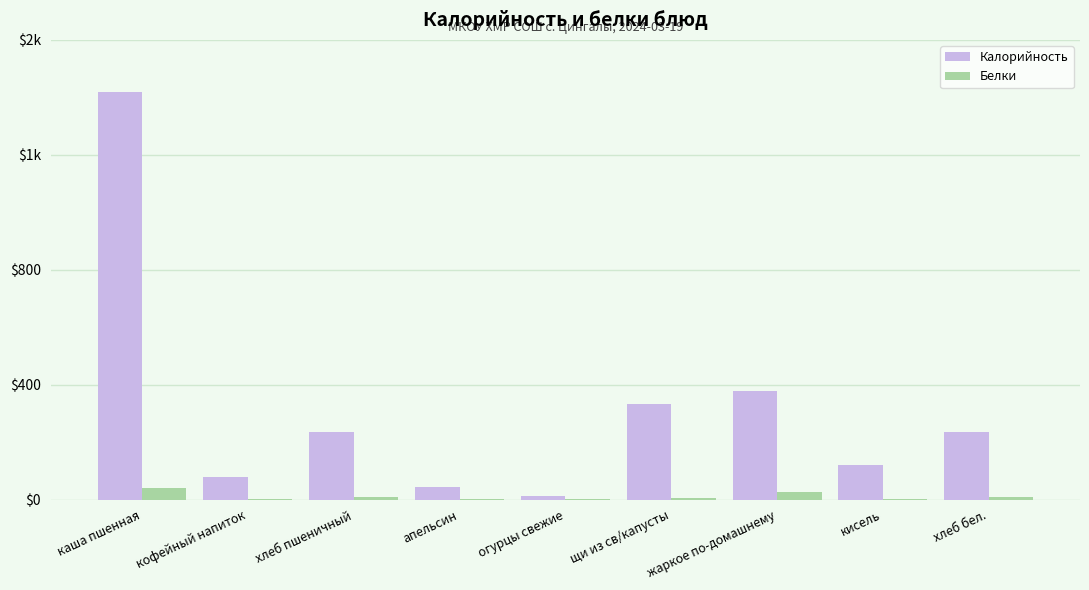

What are all the series names shown in the legend?

Калорийность, Белки